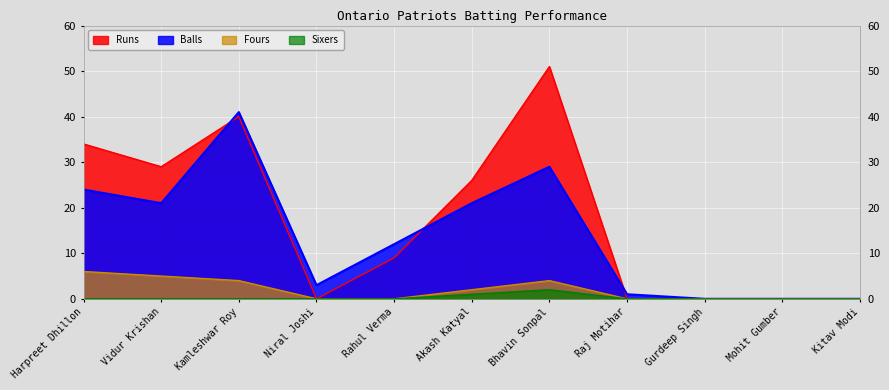

True or false: Fours and Balls intersect in this chart.

False